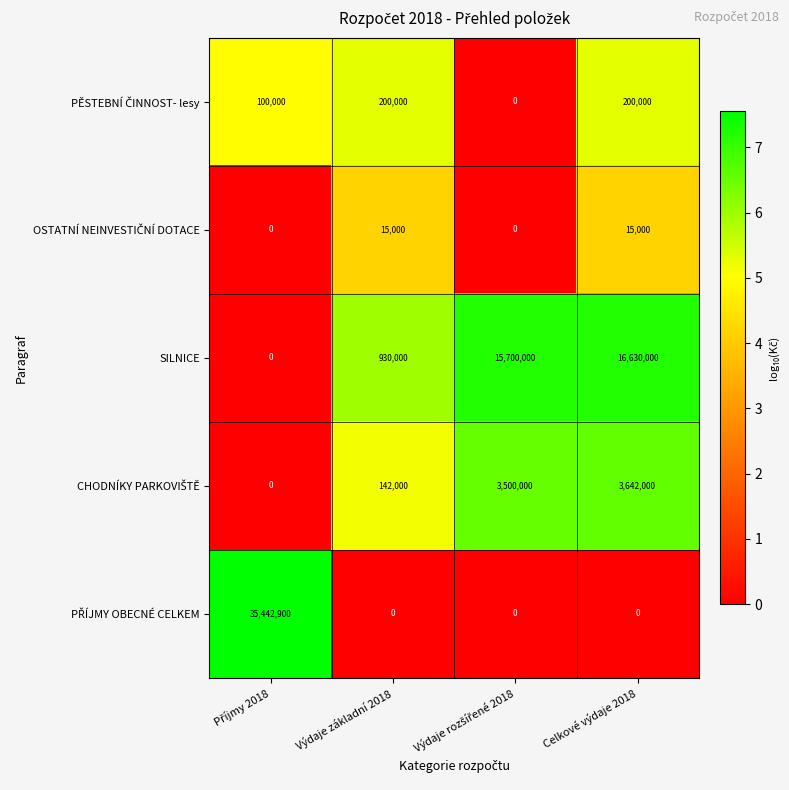

What is the total value across all series at Výdaje základní 2018?

1287000